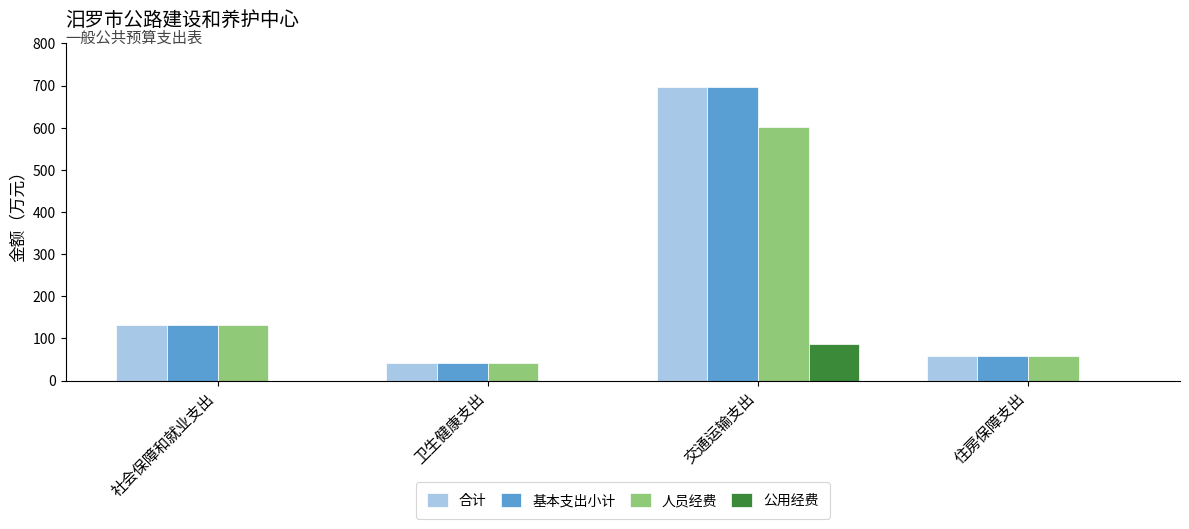

How many values in the 基本支出小计 series exceed 131?

2